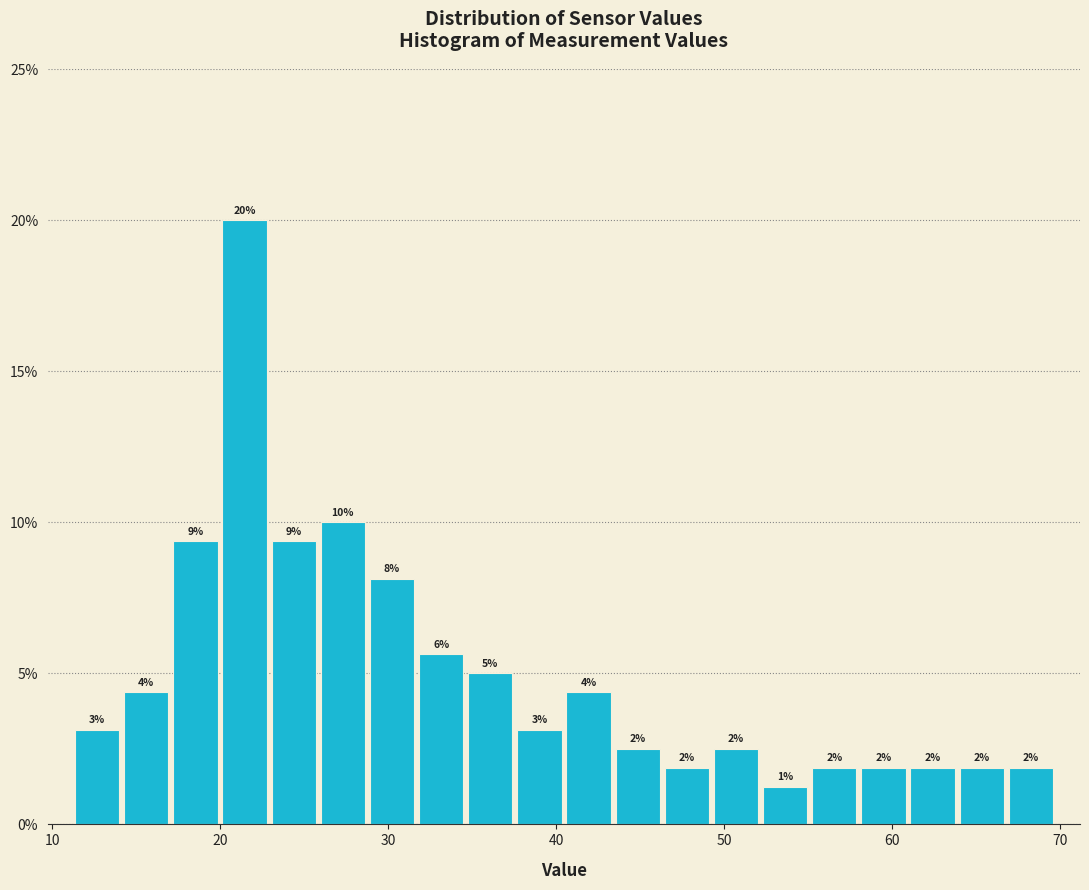

Read against the x-axis, roughly where is the centre of the tallest bar?

21